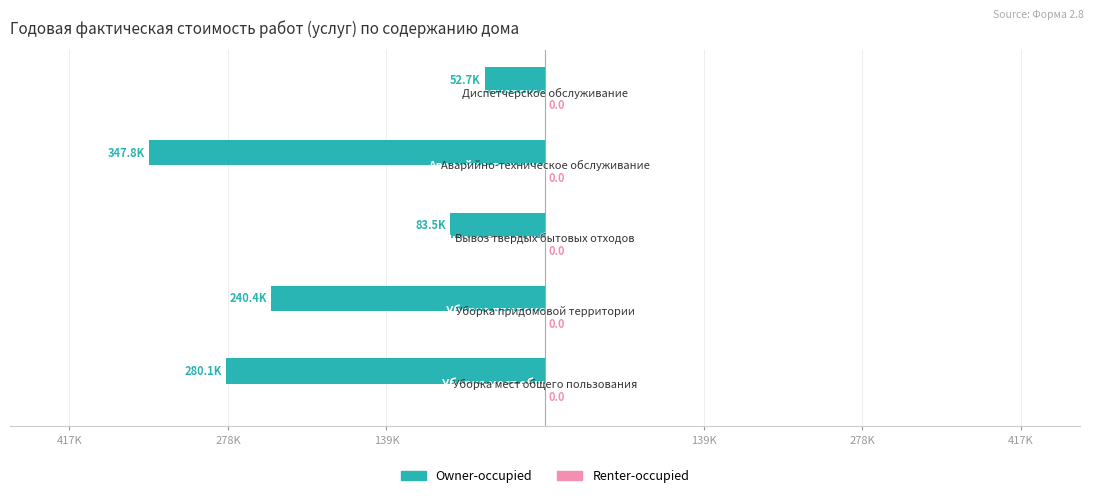

Are the bars horizontal?

Yes